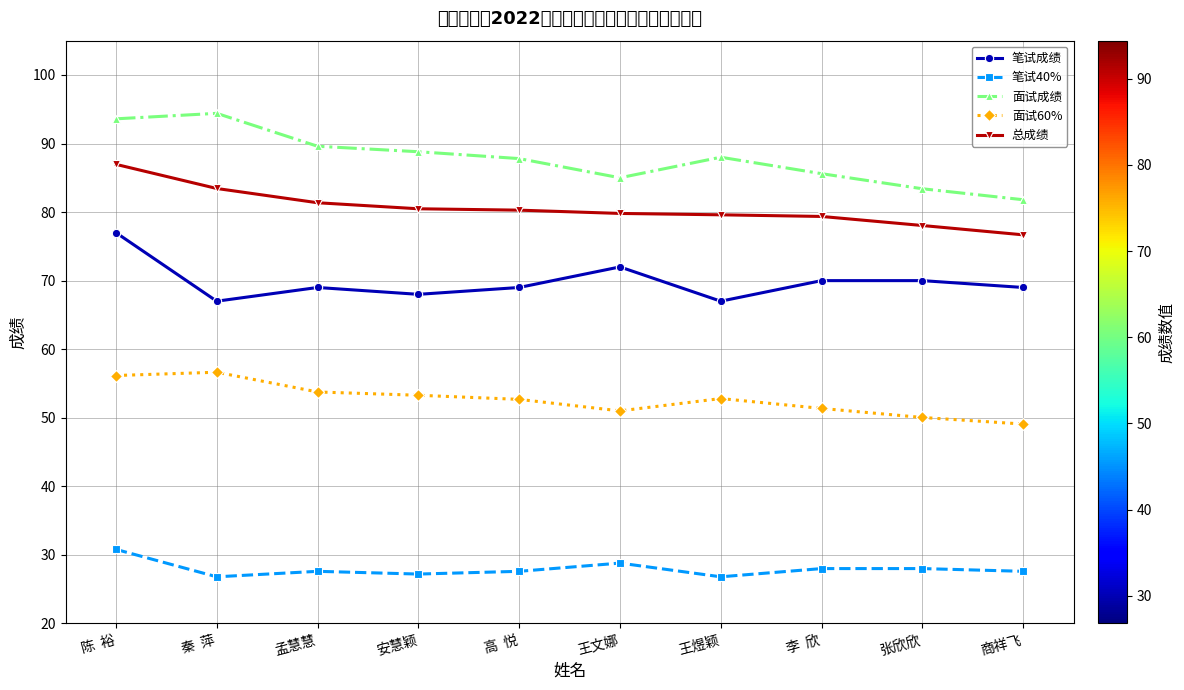

What is the difference between the 笔试成绩 values at 王文娜 and 张欣欣?

2.0